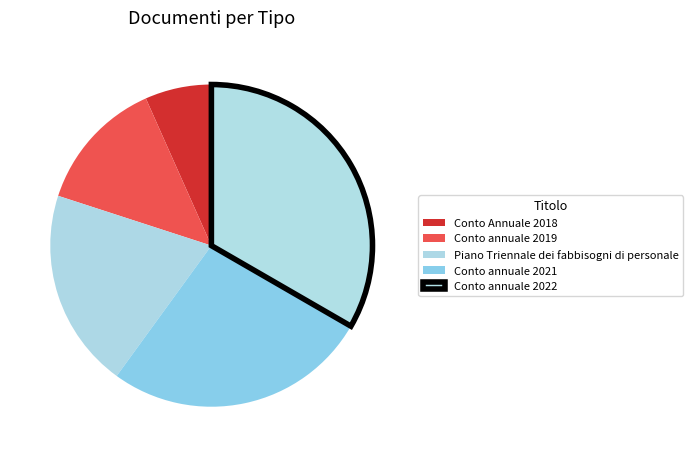

To the nearest percent, what percentage of the pie is Conto Annuale 2018?

7%